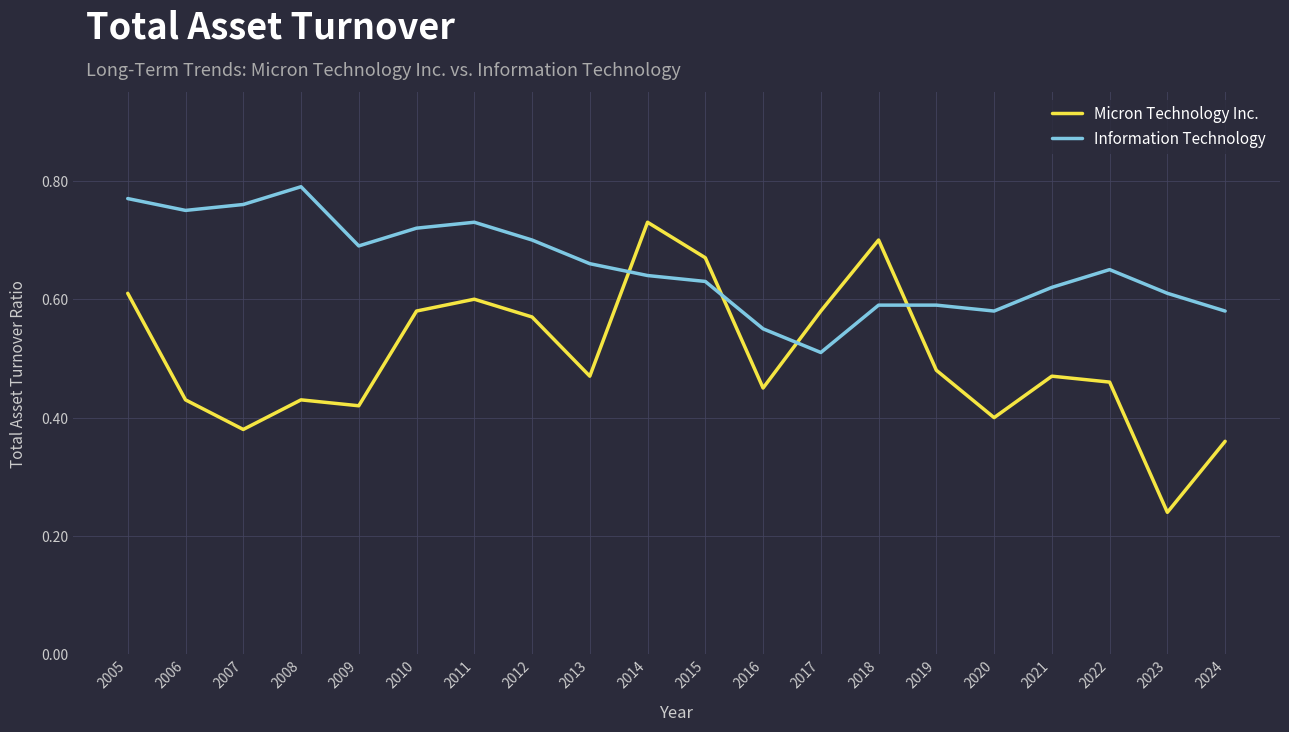

At which label does Information Technology reach its minimum?

2017